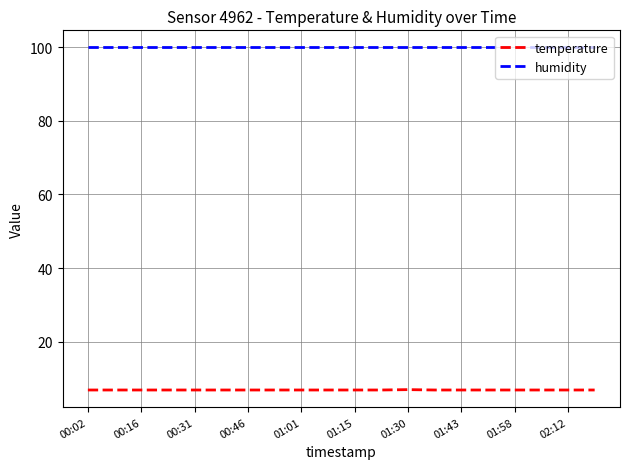

Which series has the largest total across all categories?

humidity